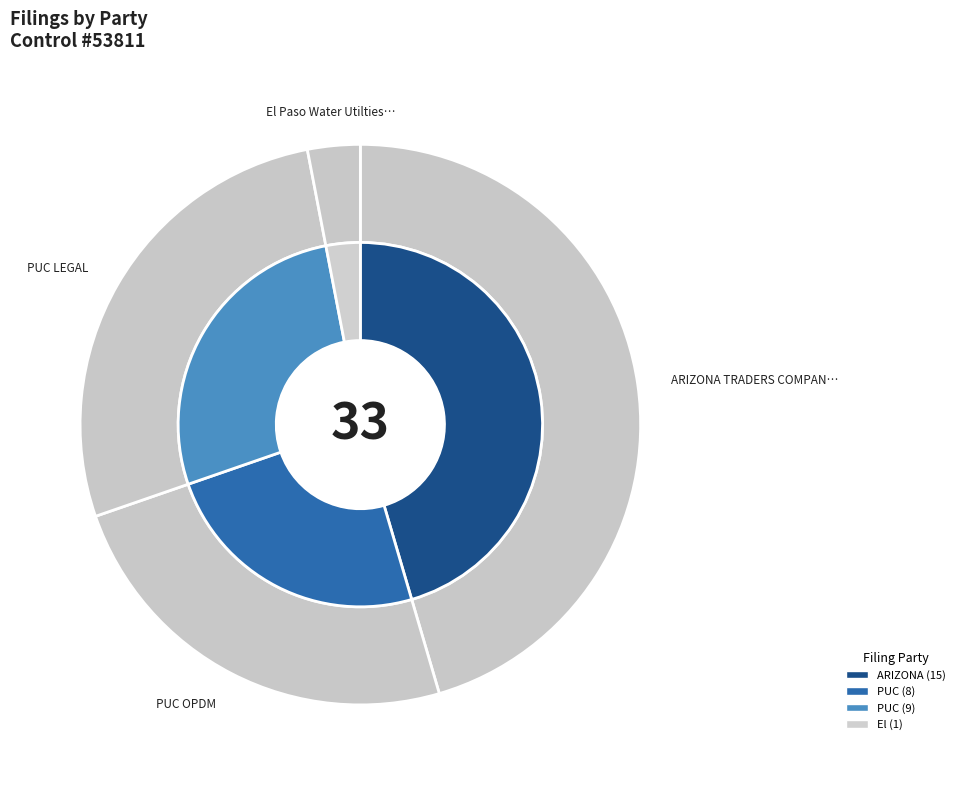

What percentage is the PUC LEGAL slice, to the nearest percent?

27%